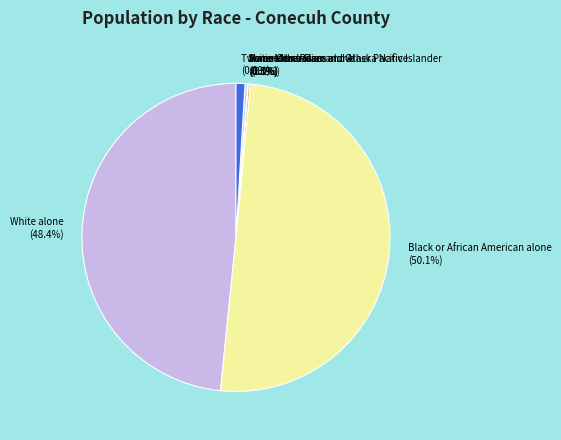

Count the number of slices in the pie.

7